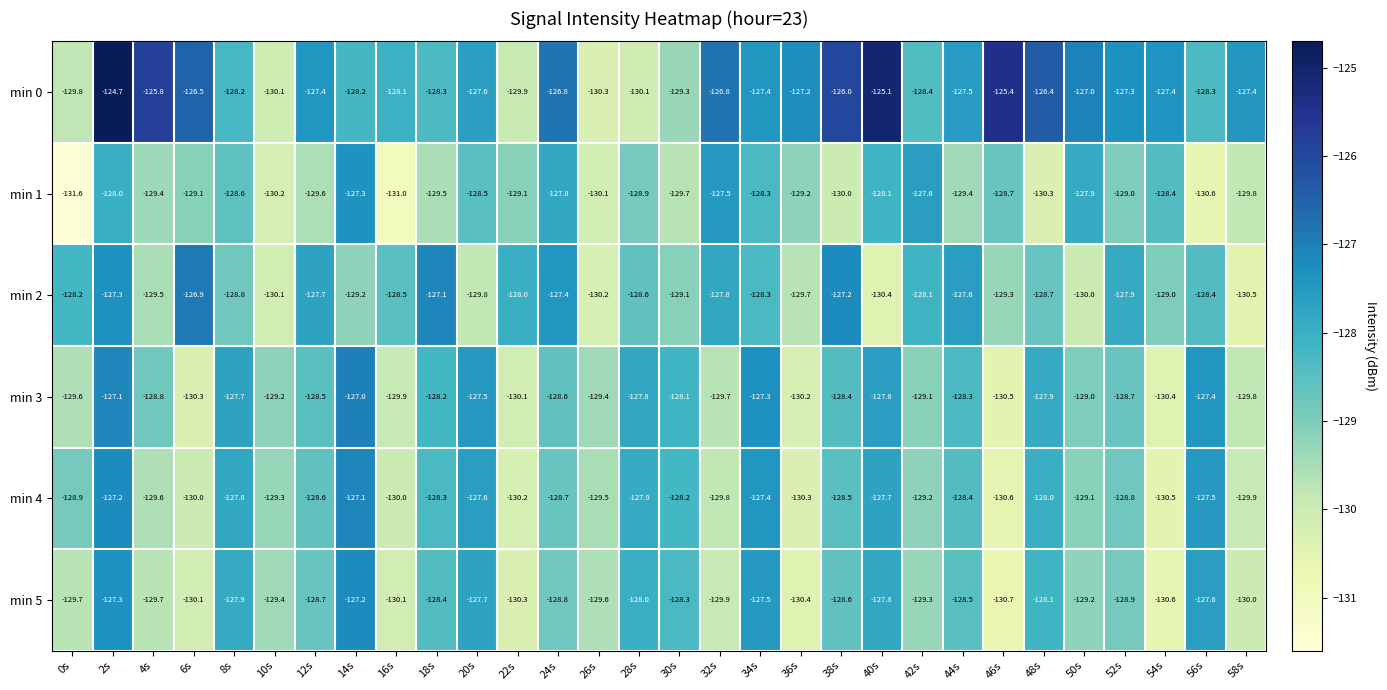

What is the highest value of the min 1 series?

-127.3